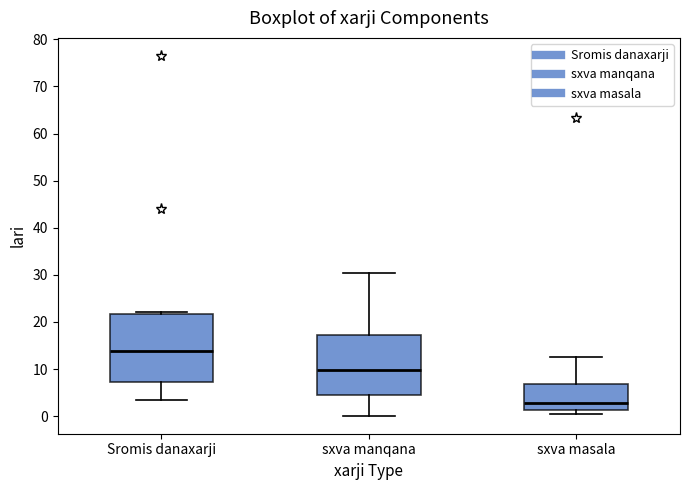

Reading left to right, read every box against the y-axis: the position of its median line, the range the box covers, and the ends of its whiskers. The values are not printed on the chart, so give them approximately, as read against the axis.

Sromis danaxarji: median 14, box 7 to 22, whiskers 3 to 22 (just above the box's upper edge)
sxva manqana: median 10, box 4 to 17, whiskers 0 to 30
sxva masala: median 3, box 1 to 7, whiskers 0 to 13